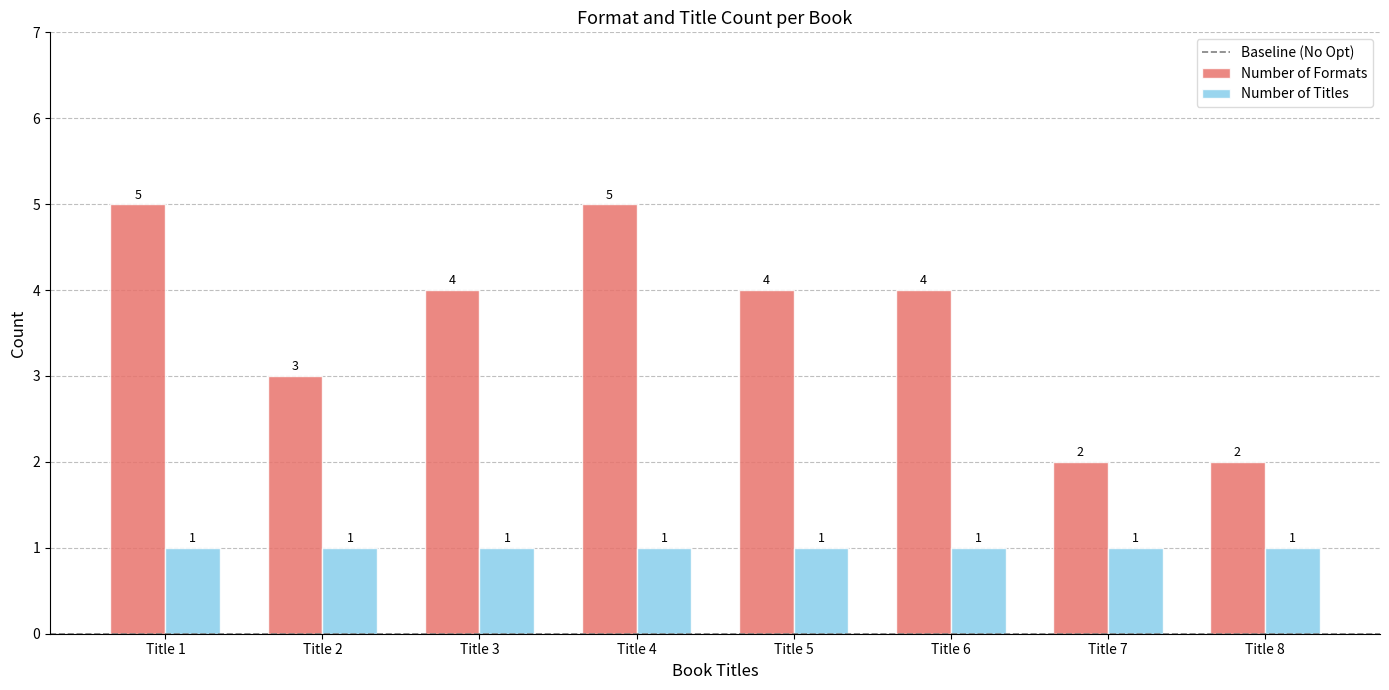

What is the difference between the maximum and minimum values in the Number of Formats series?

3